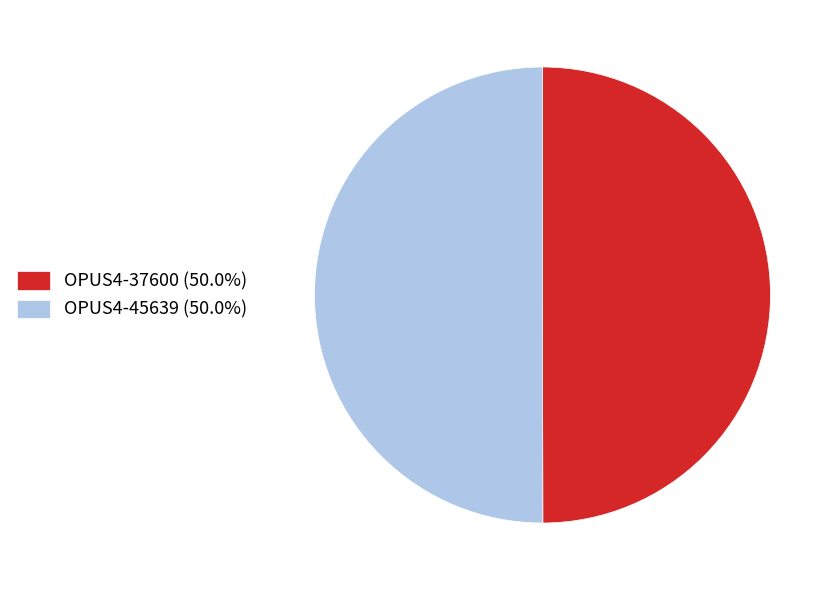

Do OPUS4-45639 (50.0%) and OPUS4-37600 (50.0%) together represent more than half of the pie?

Yes